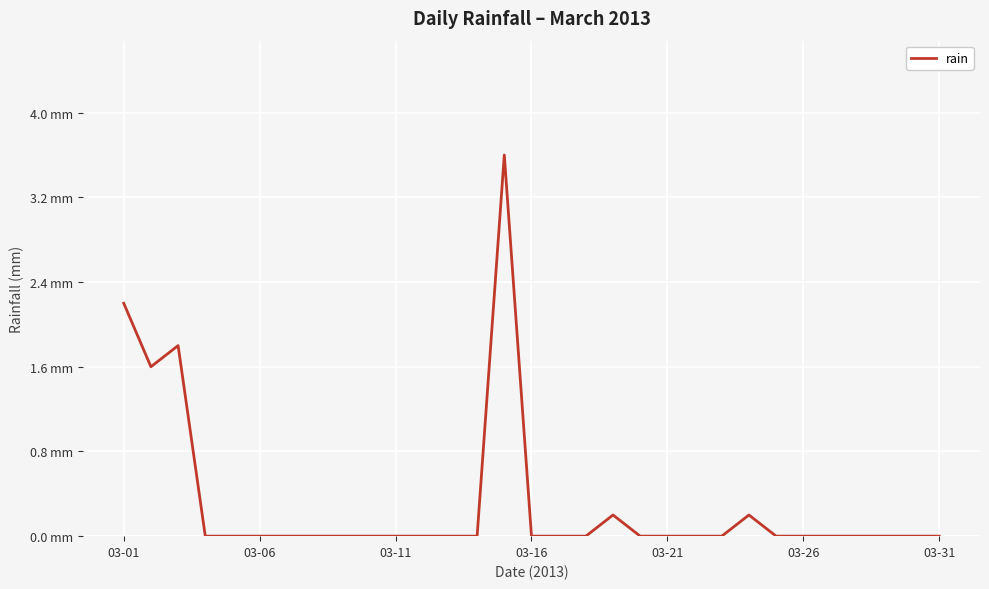

How many points are higher than both their immediate neighbors (excluding endpoints)?

4